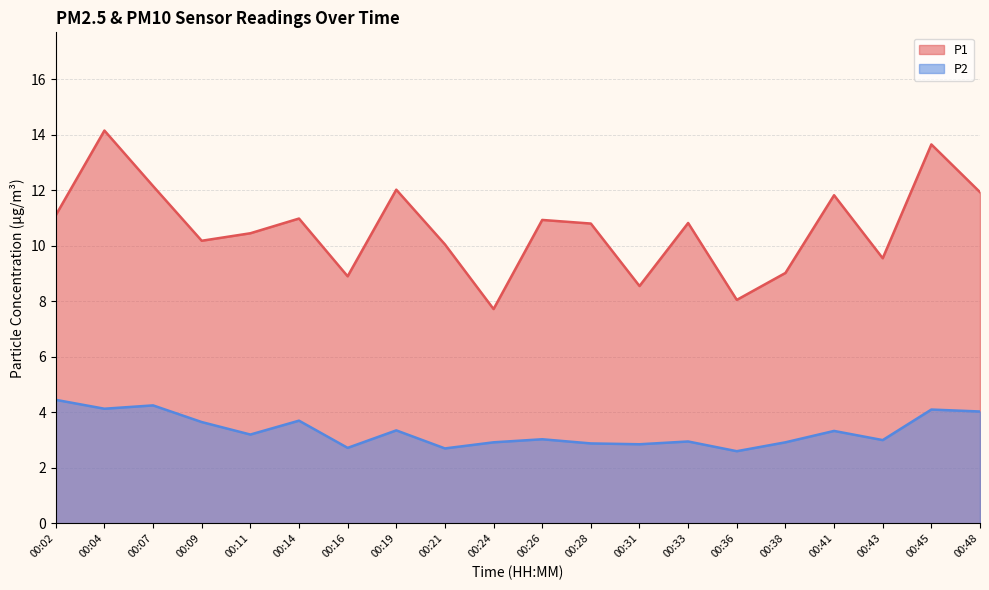

What is the value of the P1 point at the 9th from the left?

10.1